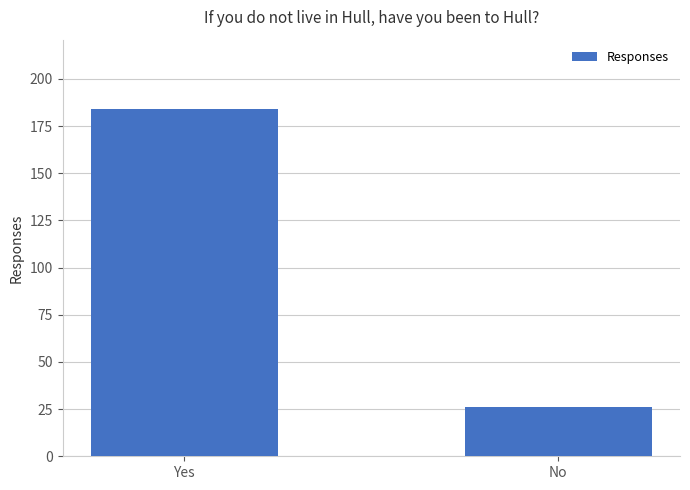

What is the label of the 2nd bar from the right?

Yes